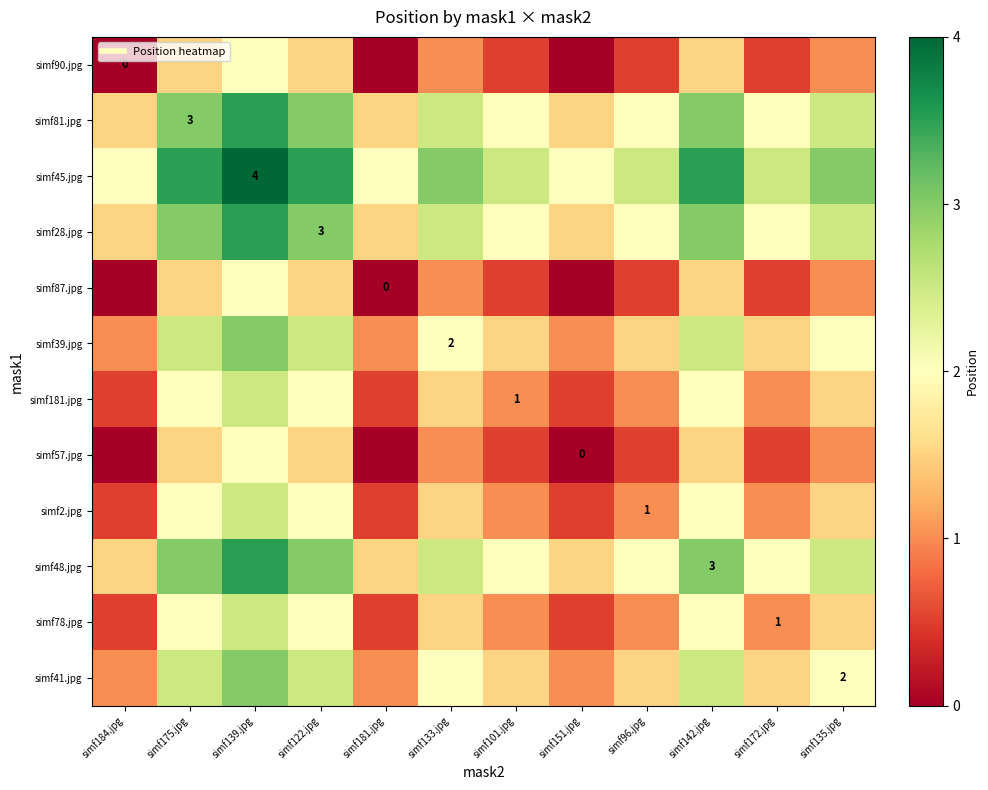

What is the sum of all simf39.jpg values?

22.0